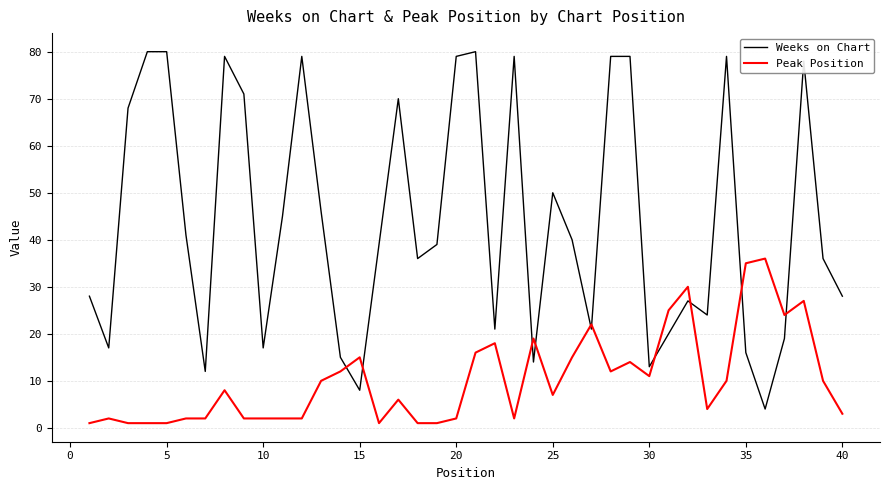

Which series has the widest spread of values?

Weeks on Chart